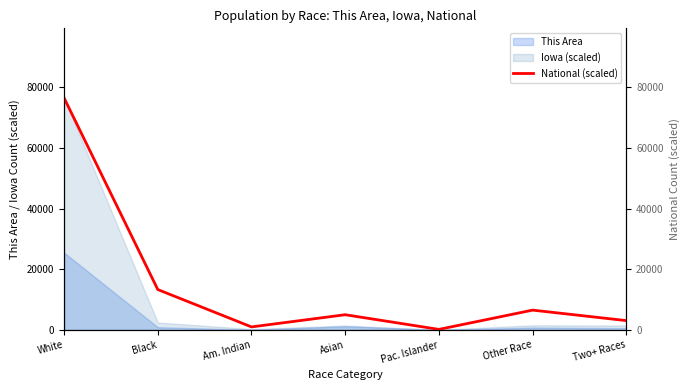

Reading left to right, extract all data points from this chart.

76527.0	13326.3	1003.8	5023.3	184.9	6540.9	3084.0